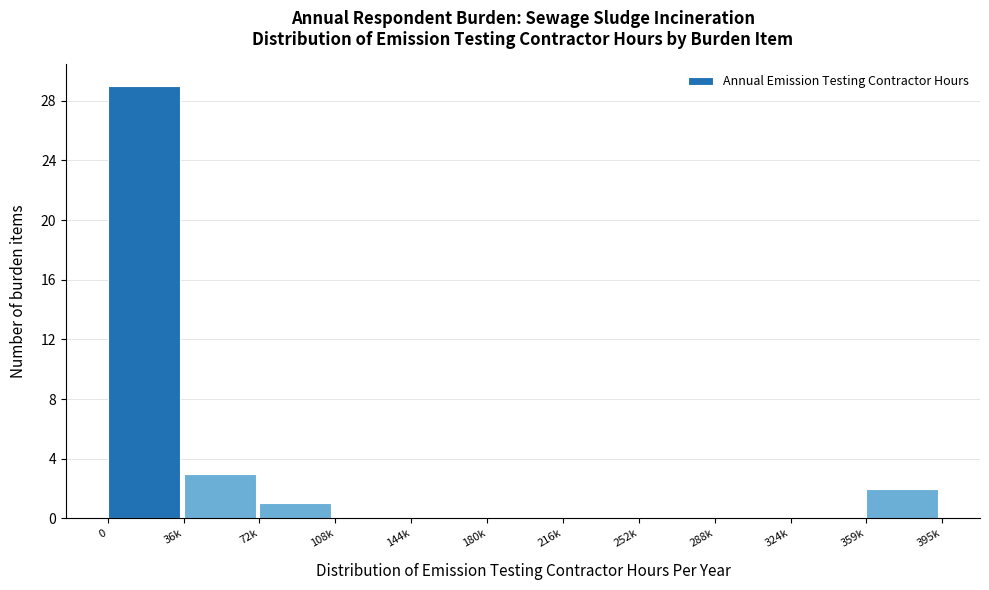

Reading left to right, what are all the values shown in this chart?

0=29	36k=3	72k=1	108k=0	144k=0	180k=0	216k=0	252k=0	288k=0	324k=0	359k=2